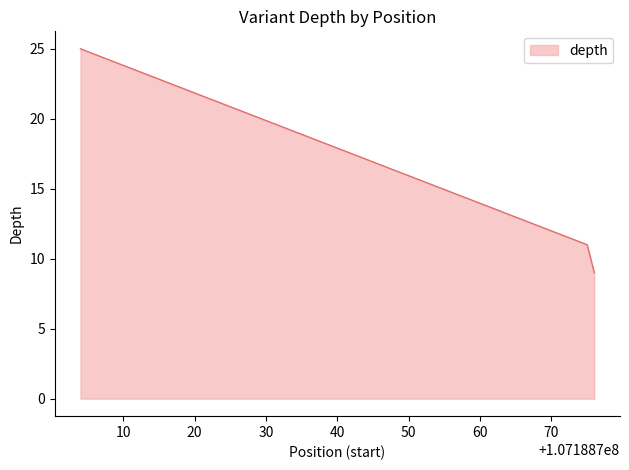

What is the difference between the maximum and minimum values?

16